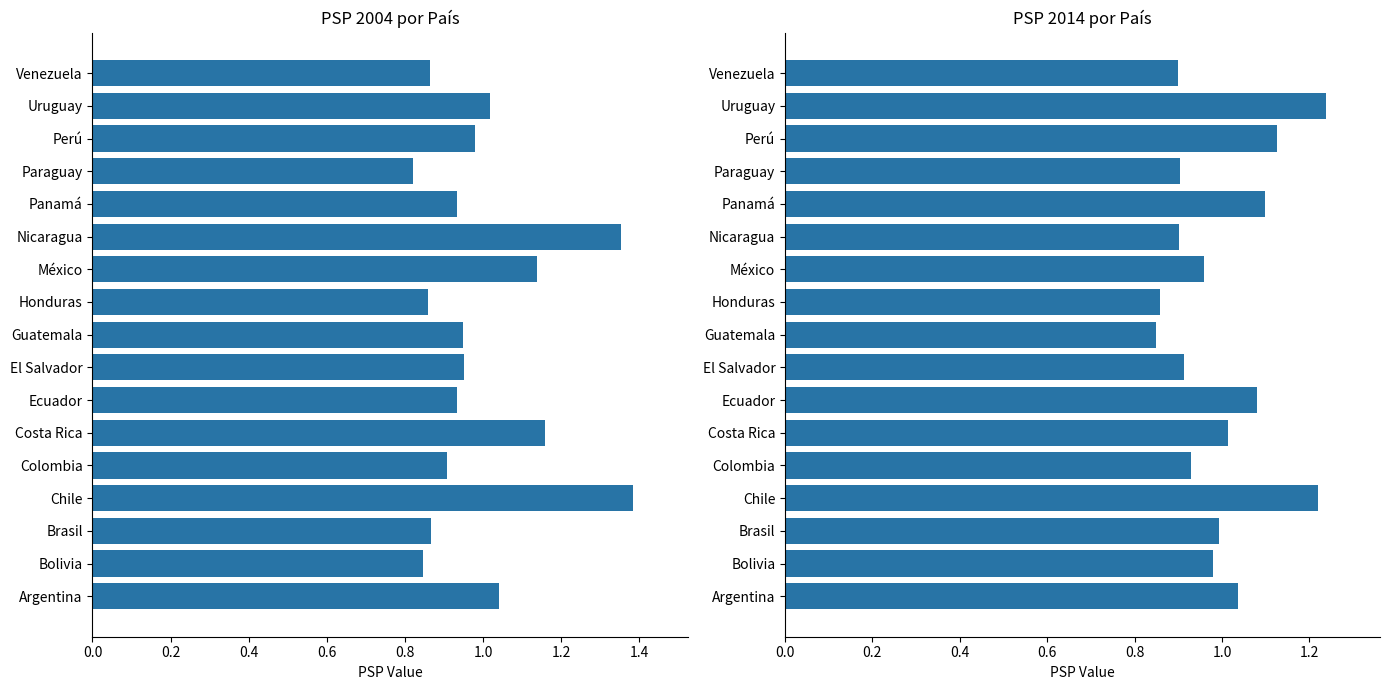

What is the sum of all PSP 2014 values?

17.0